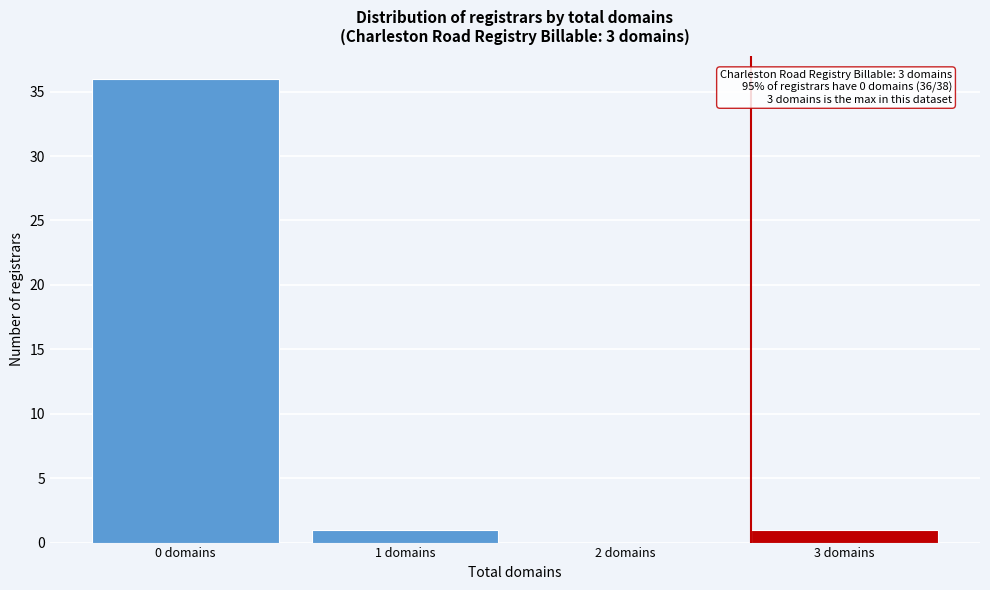

Reading right to left, transcribe all the data shown in this chart.

3 domains=1	2 domains=0	1 domains=1	0 domains=36